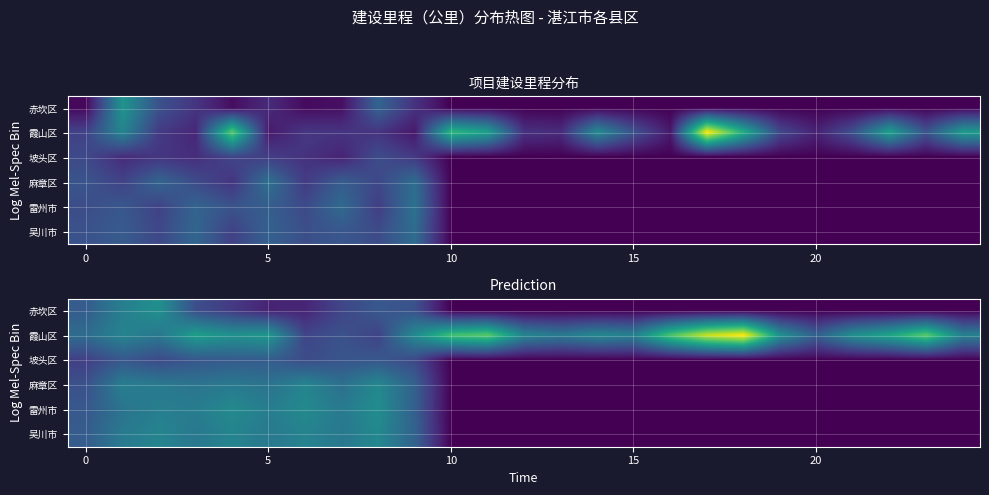

What is the maximum value shown in the chart?

1.2